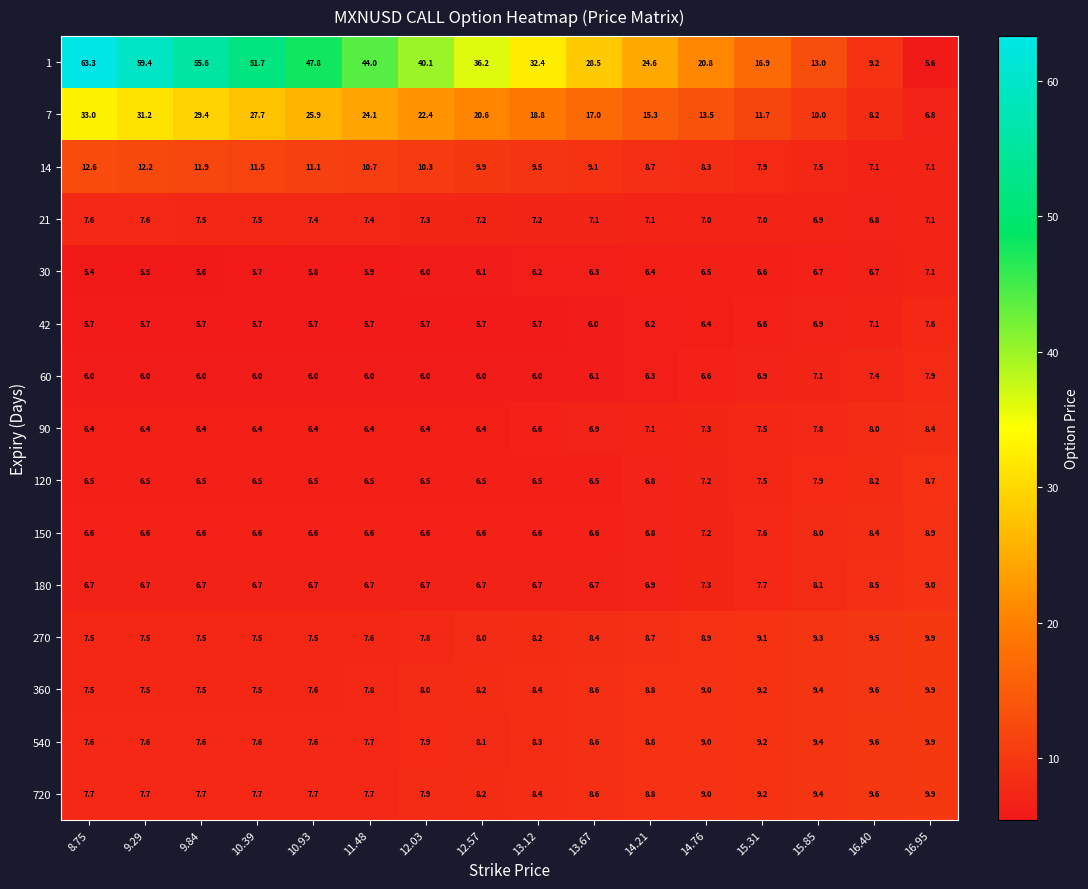

What is the approximate value of 60 at 9.84?

6.0